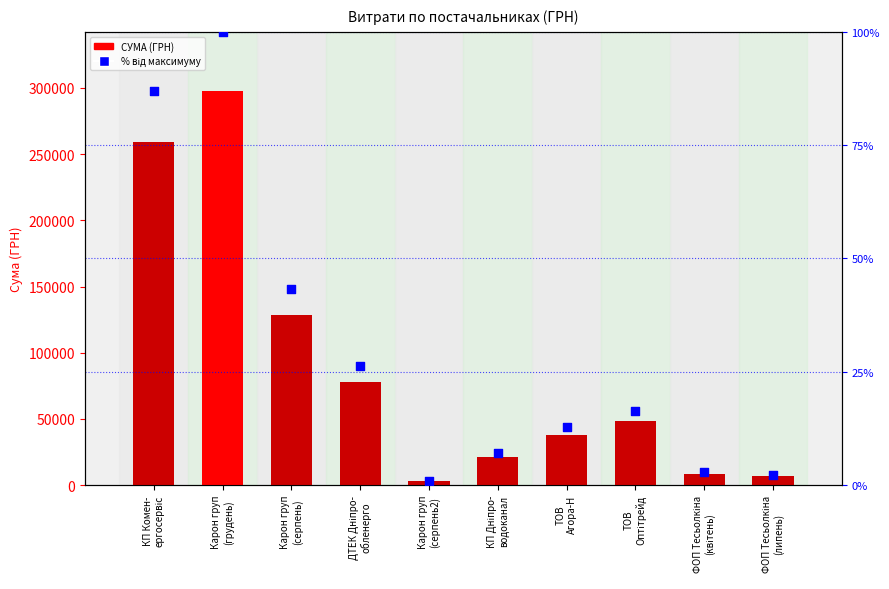

What are all the series names shown in the legend?

СУМА (ГРН), % від максимуму